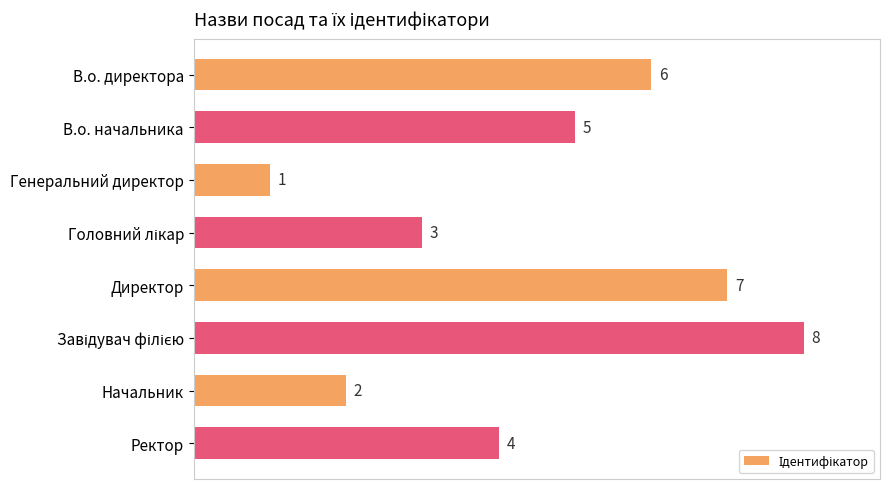

Are the bars horizontal?

Yes